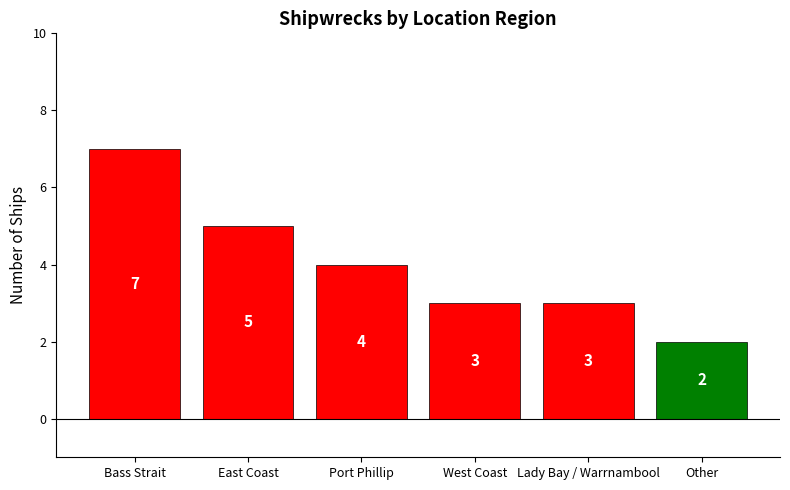

What is the change in value from East Coast to West Coast?

-2